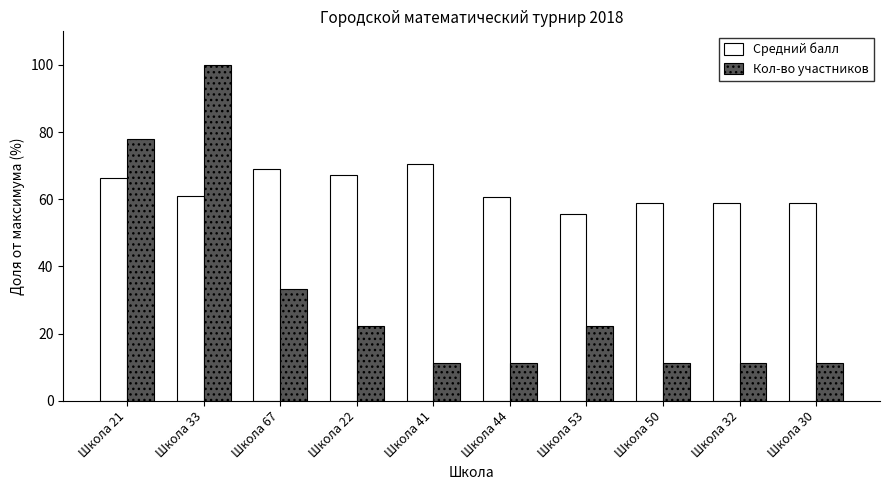

What is the lowest value of the Кол-во участников series?

11.1